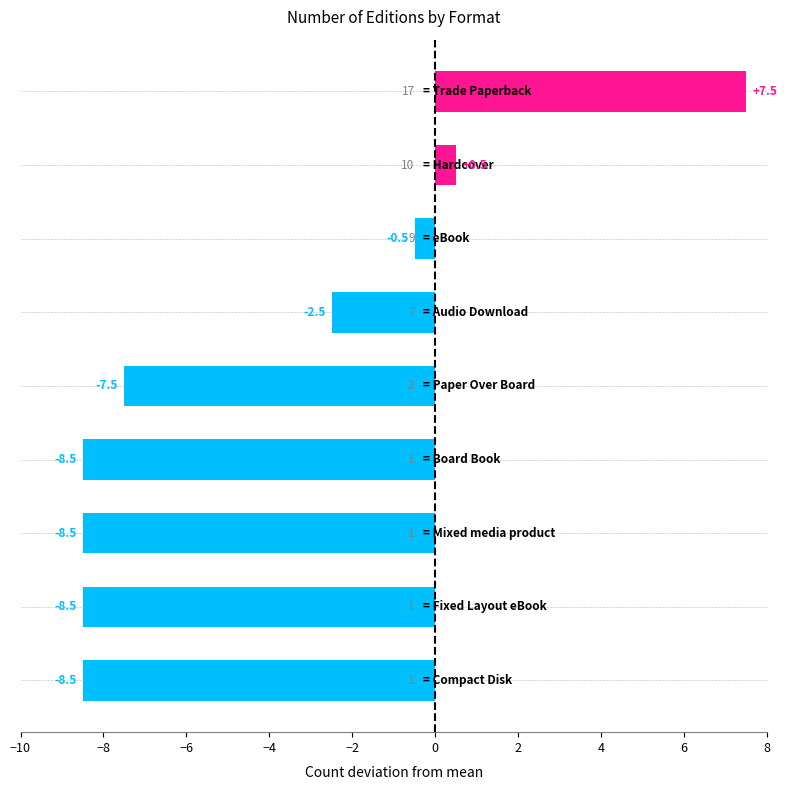

What is the minimum value shown in the chart?

-8.5